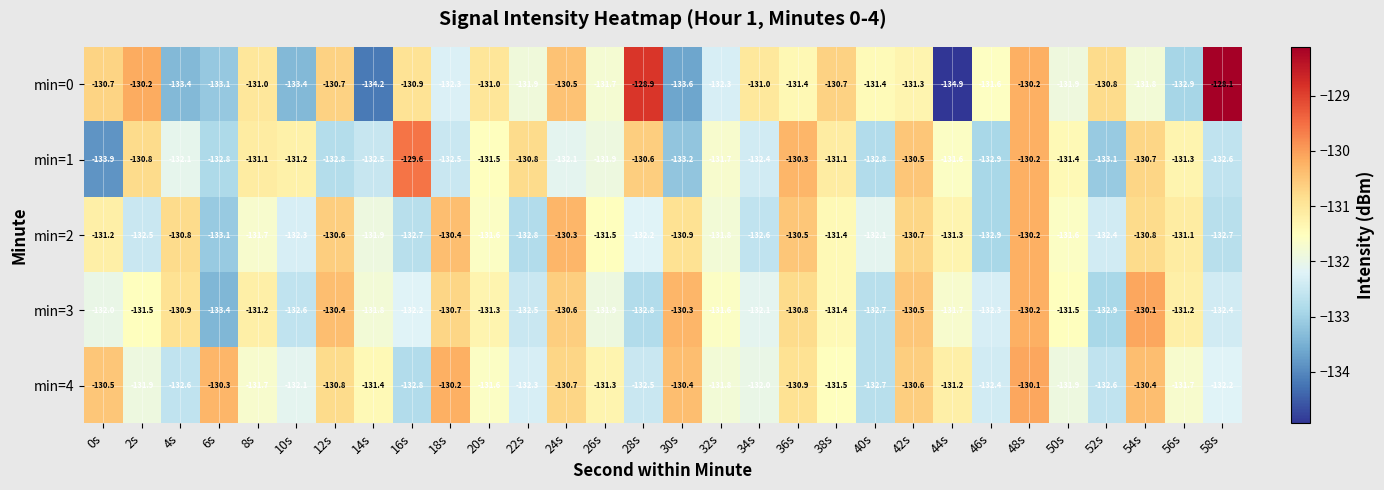

At which category does the chart reach its peak across all series?

58s